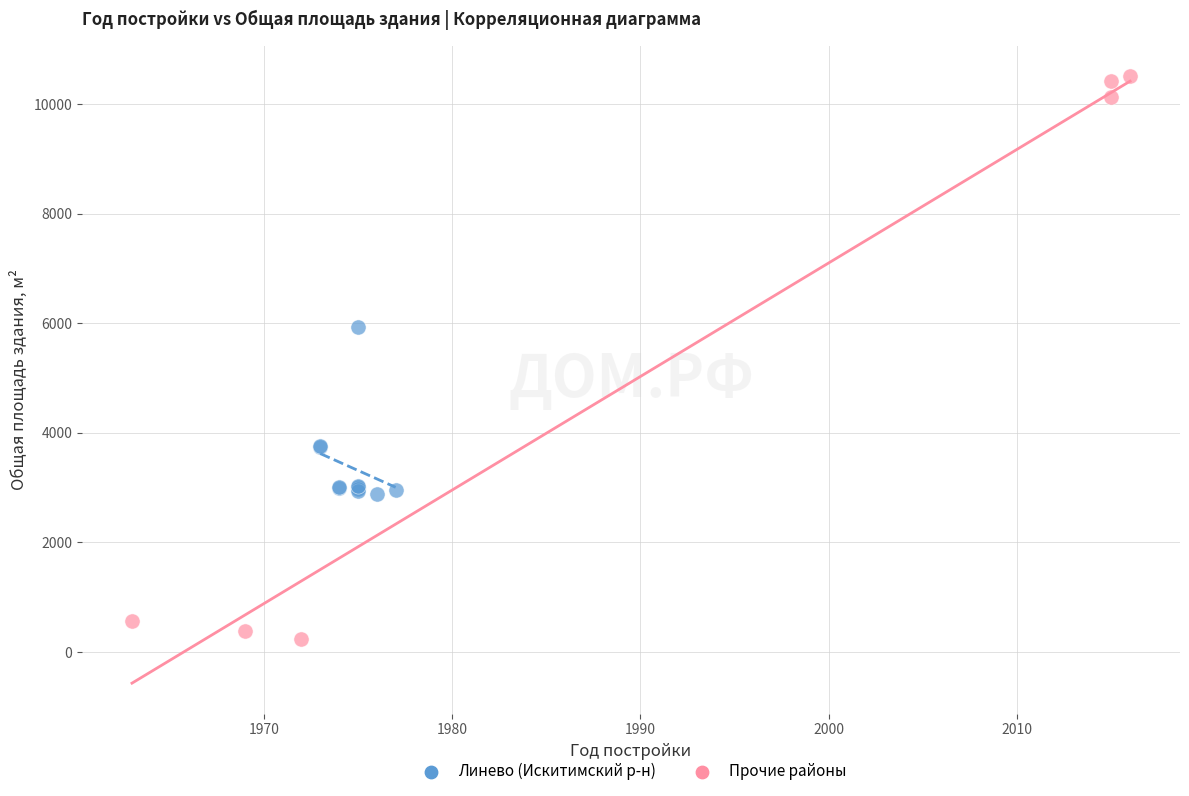

Which series reaches the minimum Y coordinate?

Прочие районы